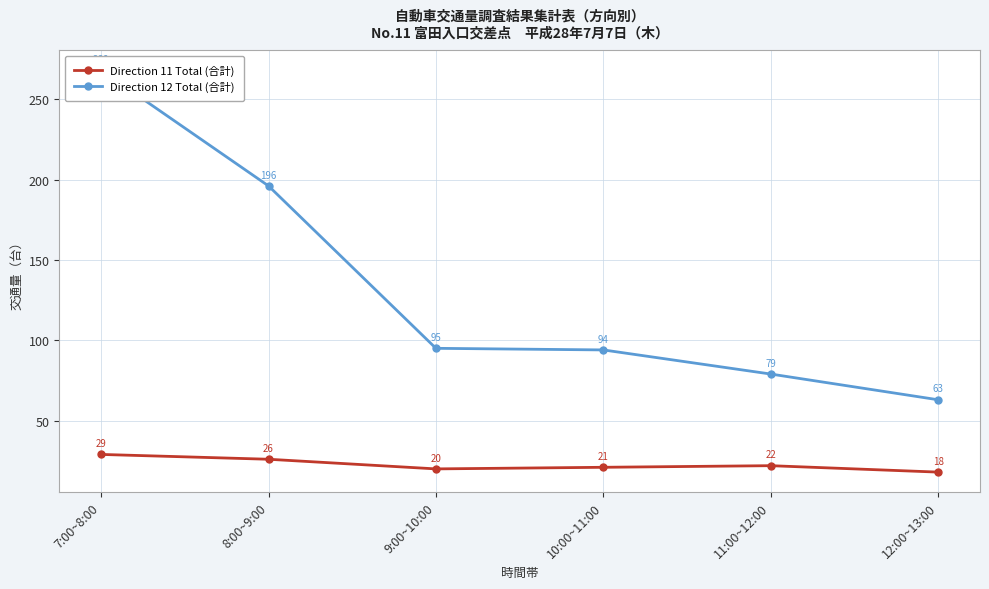

What is the label of the 4th point from the left?

10:00~11:00